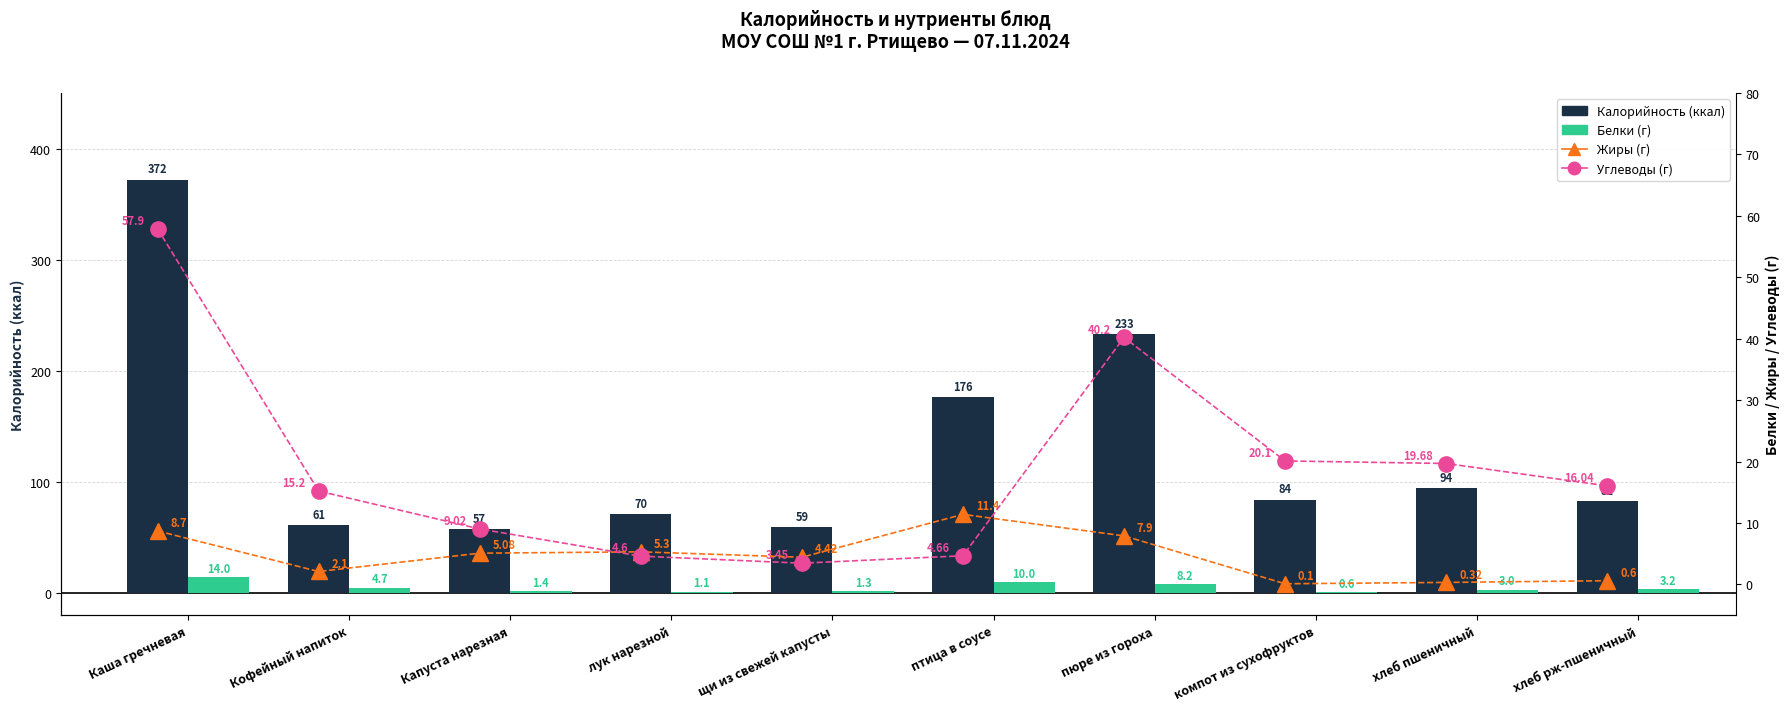

What is the sum of all Жиры values?

45.9